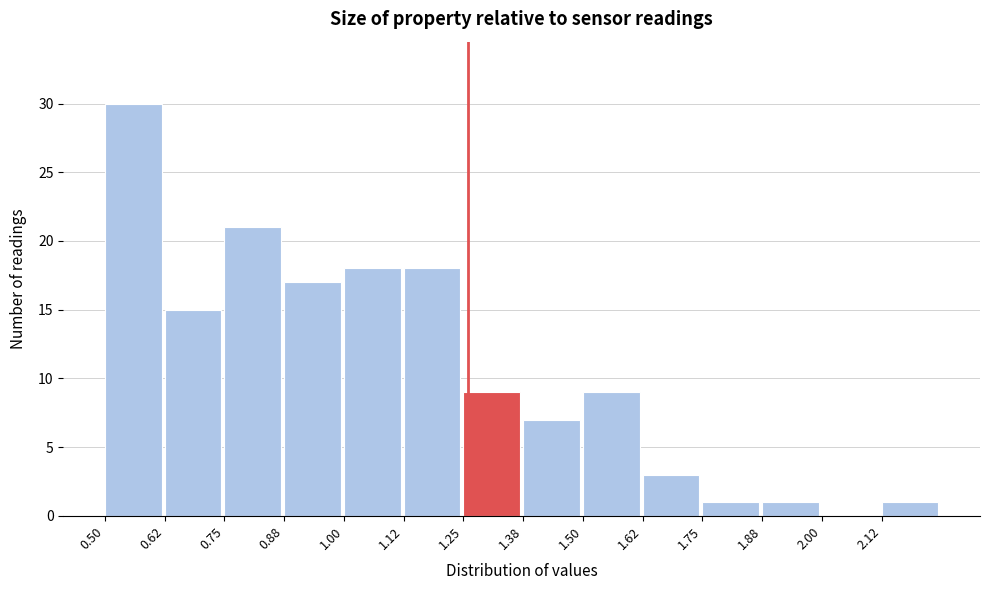

Reading left to right, list every bar in this chart as the range it spans on the x-axis followed by its height. Neither the bar edges nor the heights are printed on the chart, so give them approximately, as read against the axes.

0.500 to 0.625: 30
0.625 to 0.750: 15
0.750 to 0.875: 21
0.875 to 1.000: 17
1.000 to 1.125: 18
1.125 to 1.250: 18
1.250 to 1.375: 9
1.375 to 1.500: 7
1.500 to 1.625: 9
1.625 to 1.750: 3
1.750 to 1.875: 1
1.875 to 2.000: 1
2.000 to 2.125: 0
2.125 to 2.250: 1